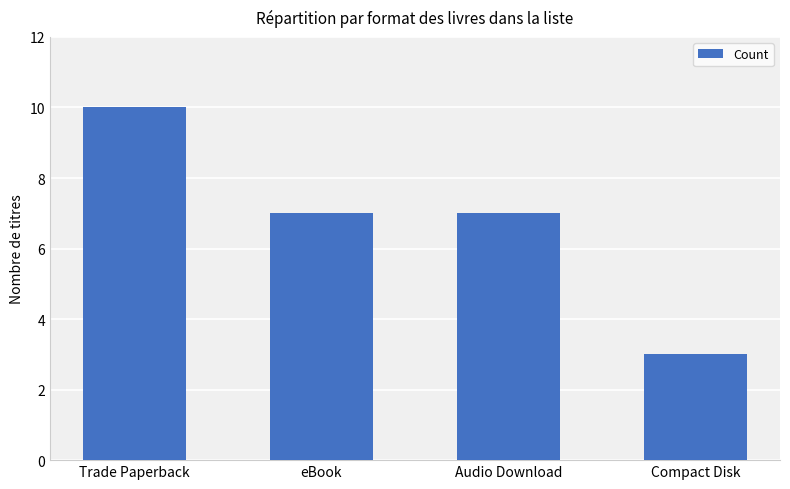

How many data points does each series have?

4